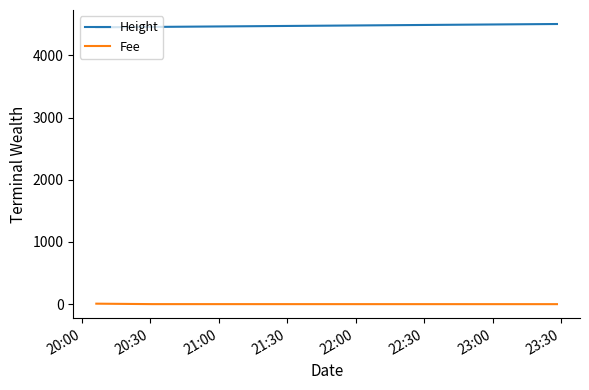

Count the number of data series in this chart.

2